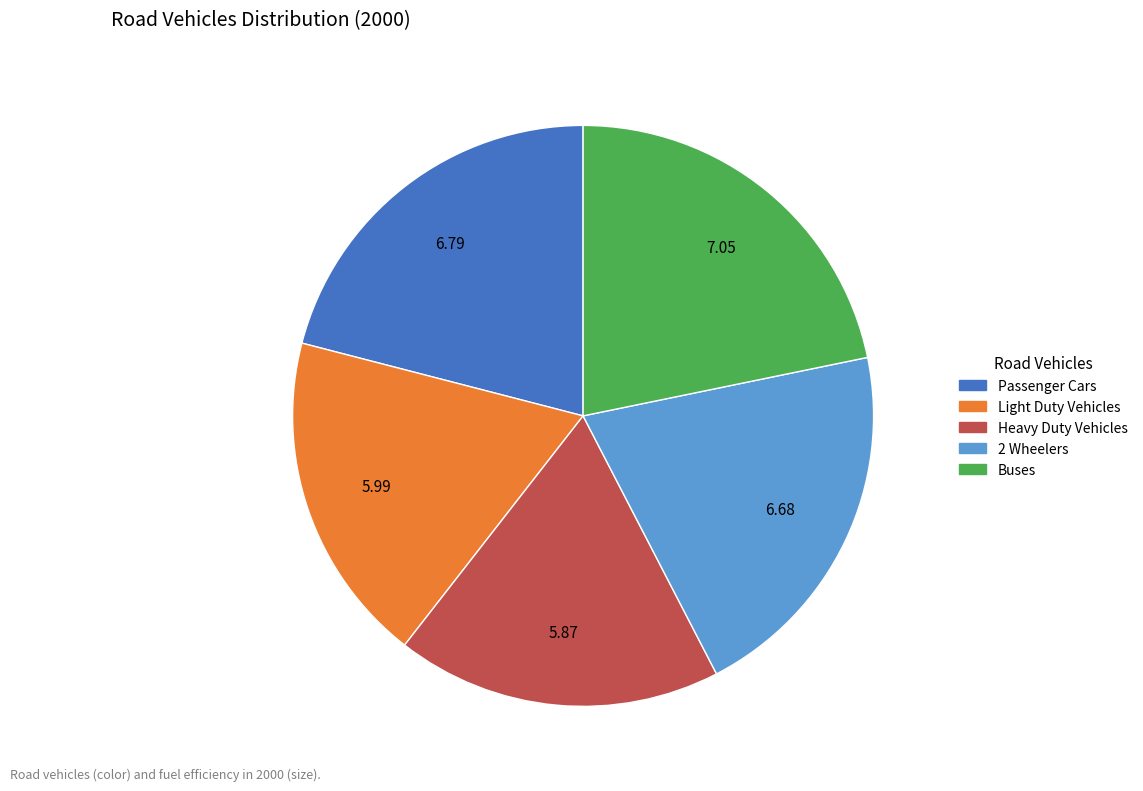

Is the sum of Passenger Cars and Buses greater than half?

No